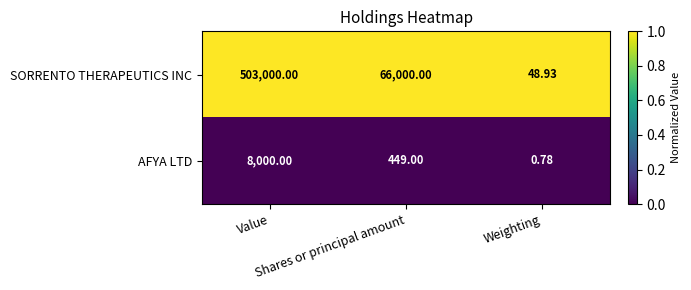

Which series has the largest total across all categories?

SORRENTO THERAPEUTICS INC